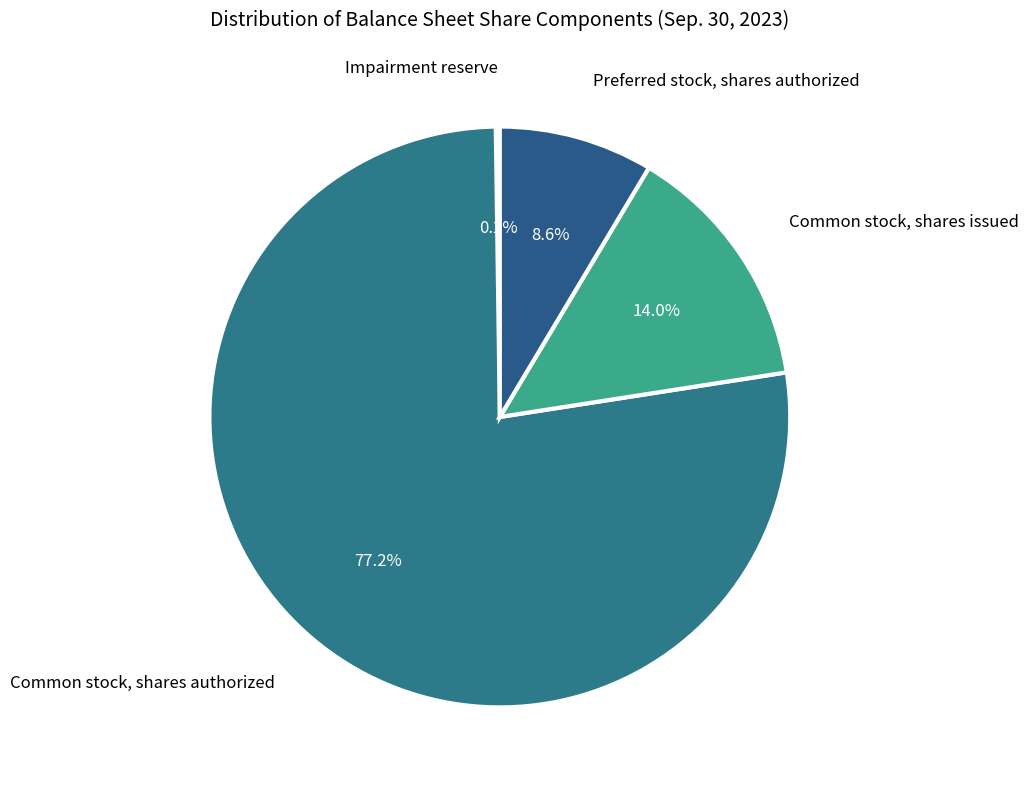

Is Common stock, shares authorized the majority of the pie?

Yes